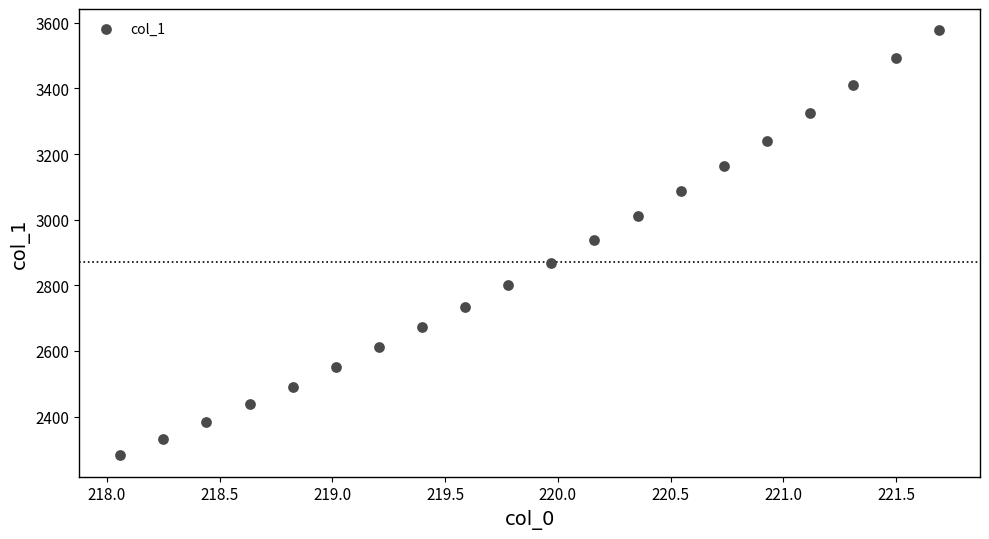

What is the range of X values (max minus min)?

3.6